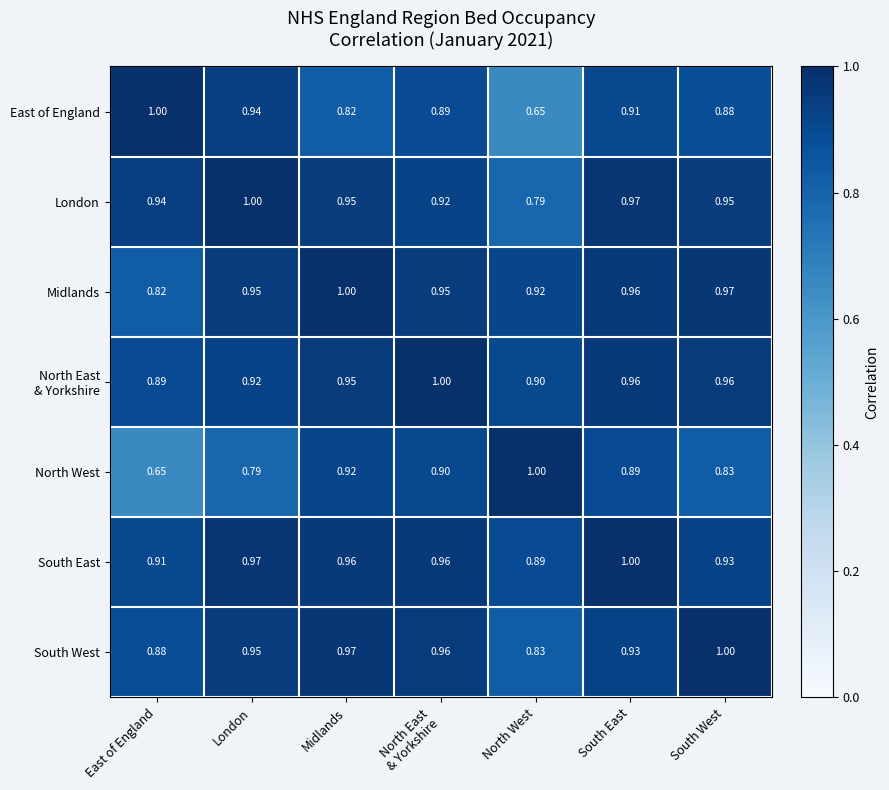

Which series has the largest total across all categories?

South East